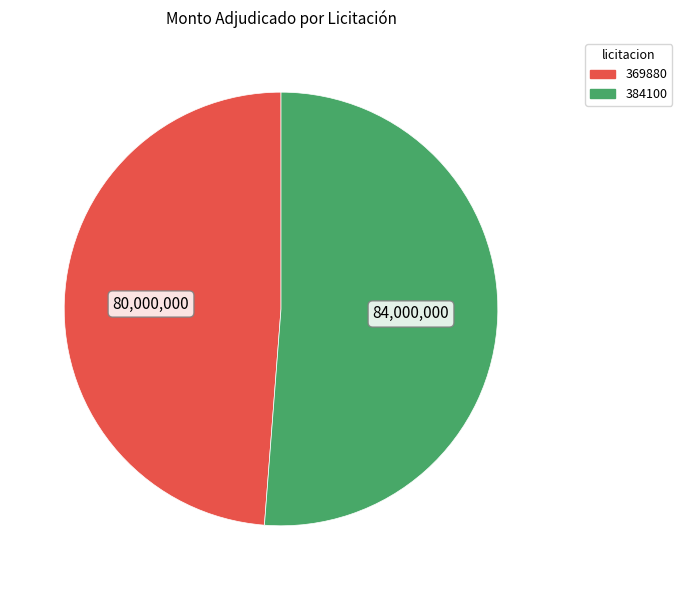

Does any single category account for the majority?

Yes